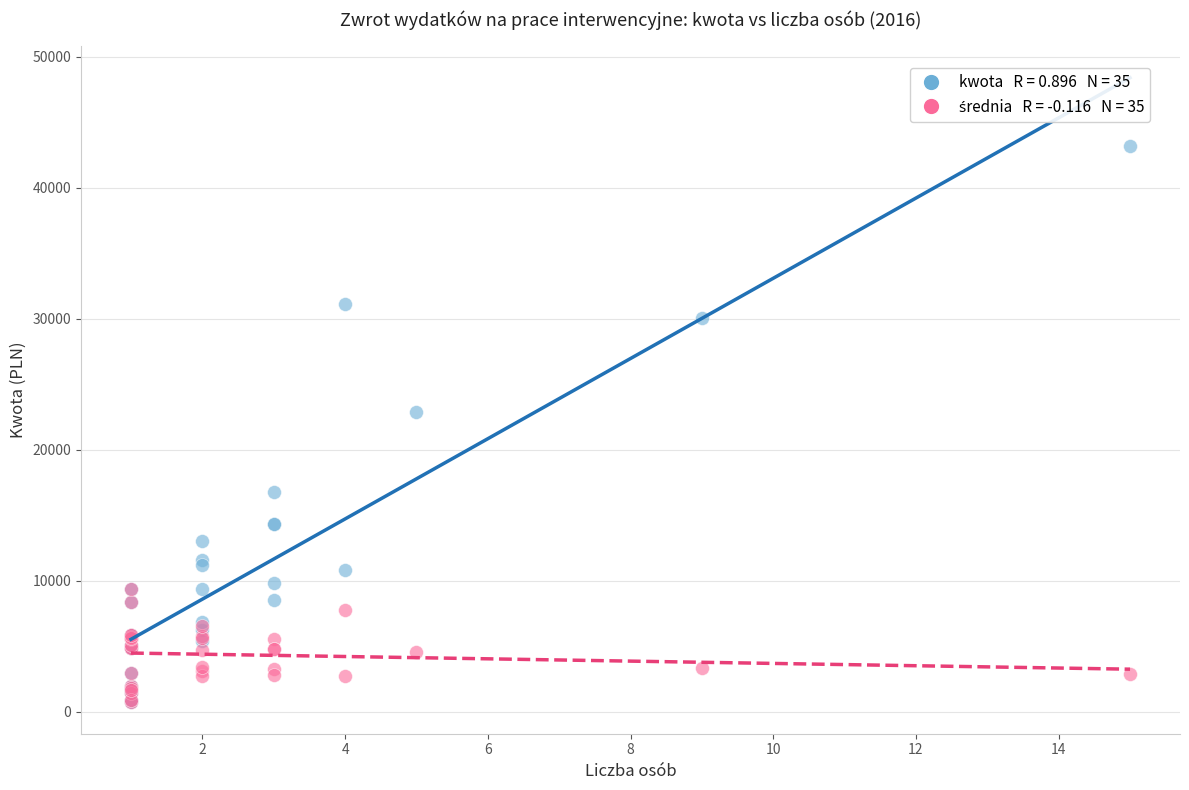

Across all series, what Y value is closest to 21959?

22872.0